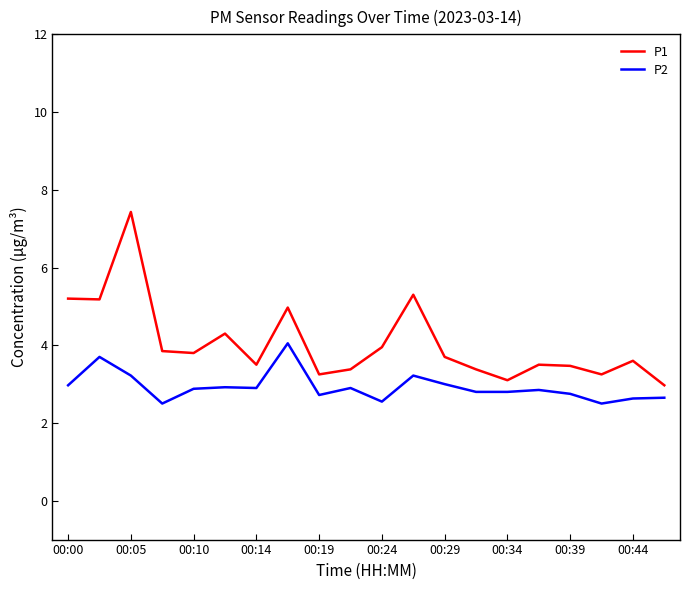

Which series has the largest total across all categories?

P1